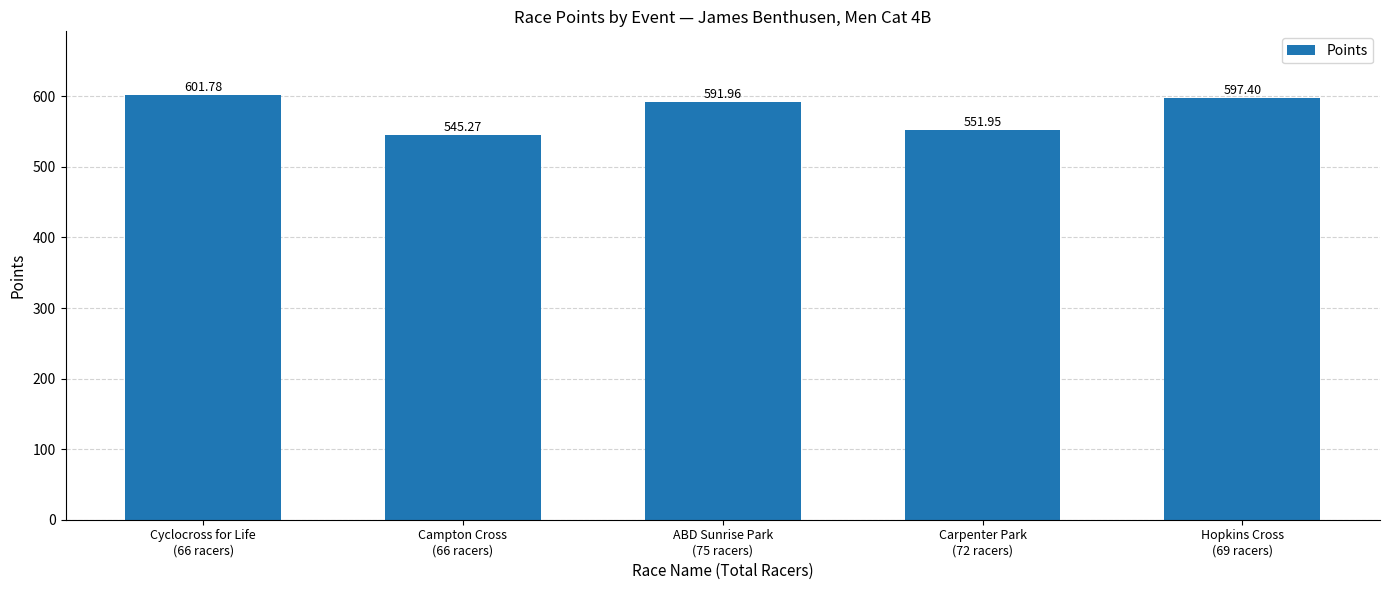

What is the smallest value displayed?

545.3